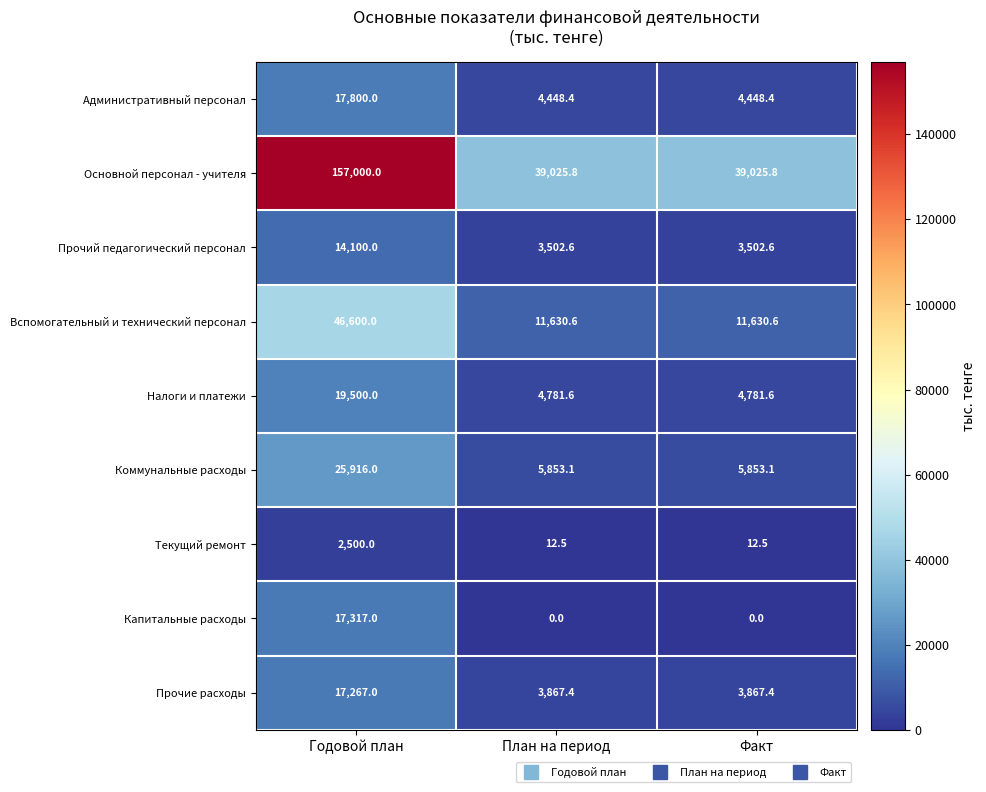

What is the sum of all Текущий ремонт values?

2525.0